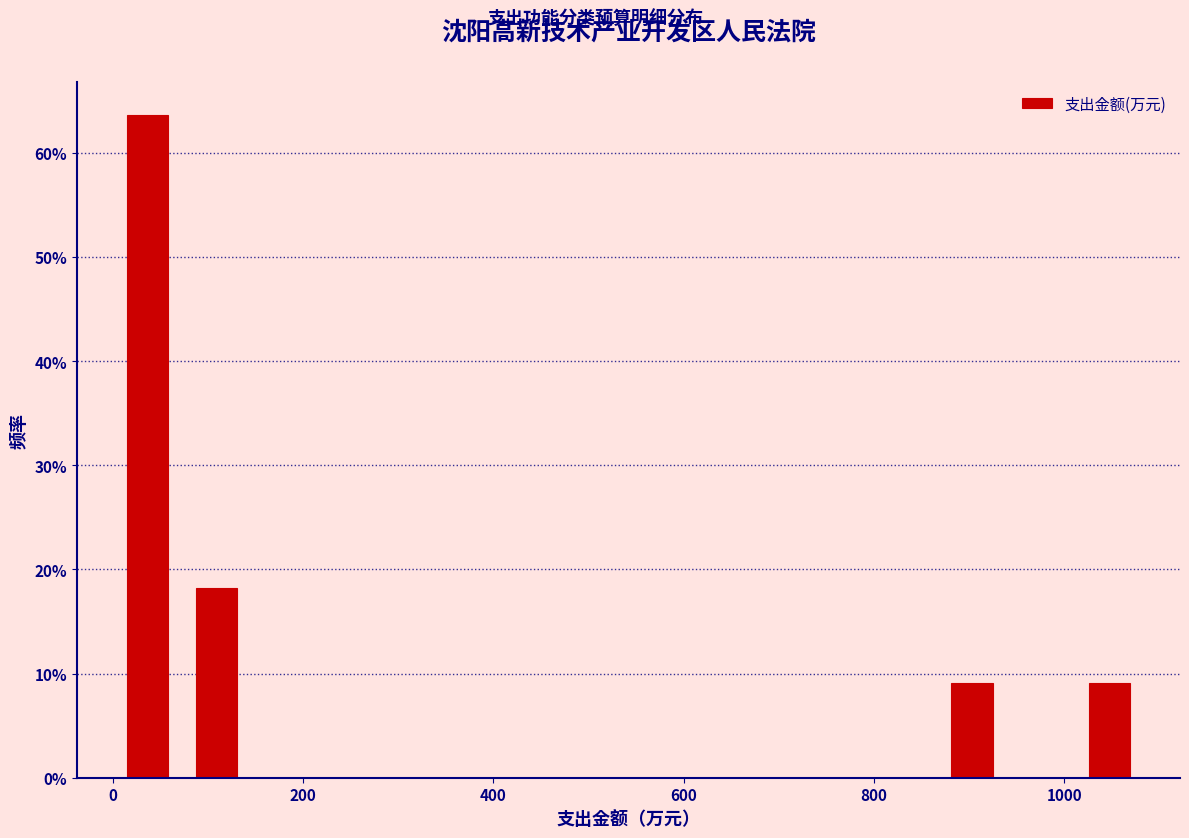

Around what value on the x-axis is the tallest bar? Give the approximate position of its centre, as read against the axis.

40